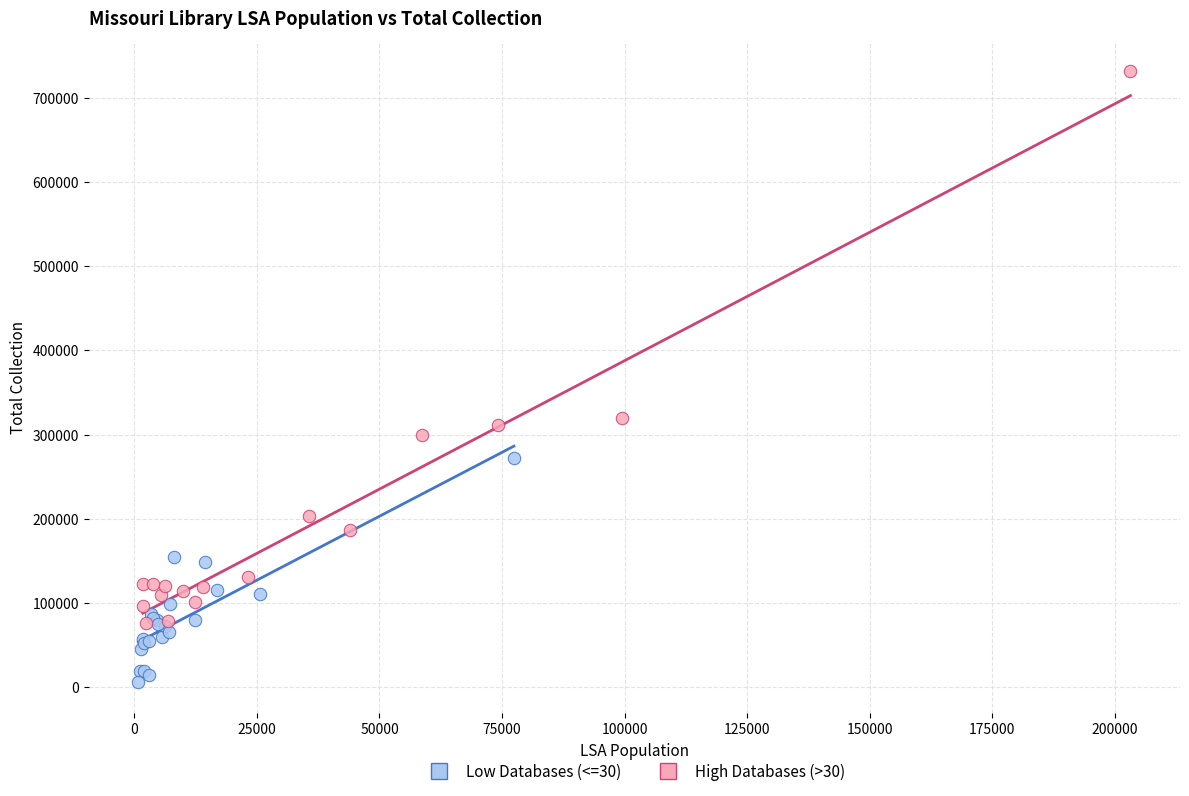

What are all the series names shown in the legend?

Low Databases (<=30), High Databases (>30)